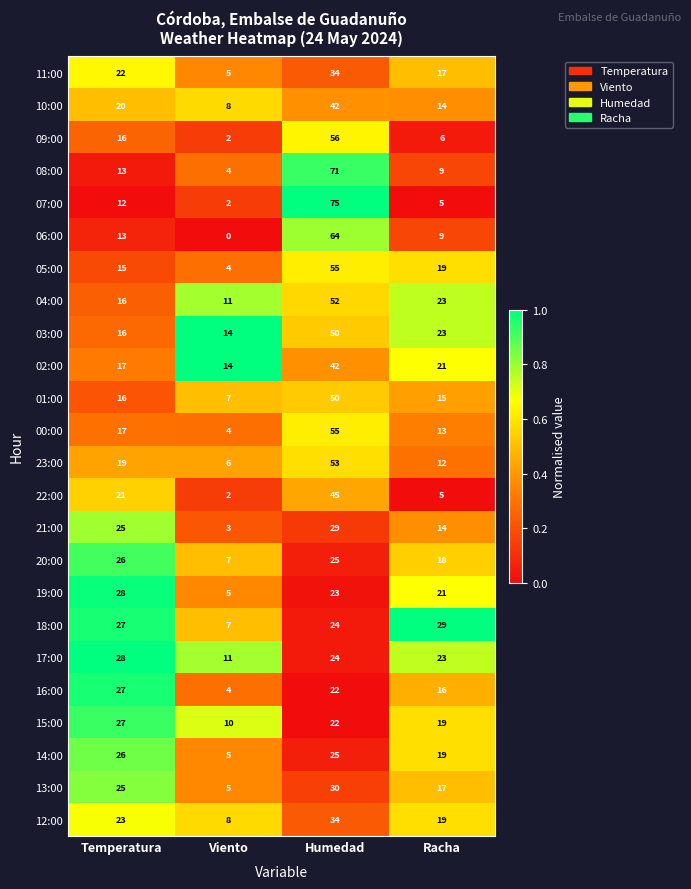

Rank the categories by 16:00 value from highest to lowest.

Temperatura, Humedad, Racha, Viento